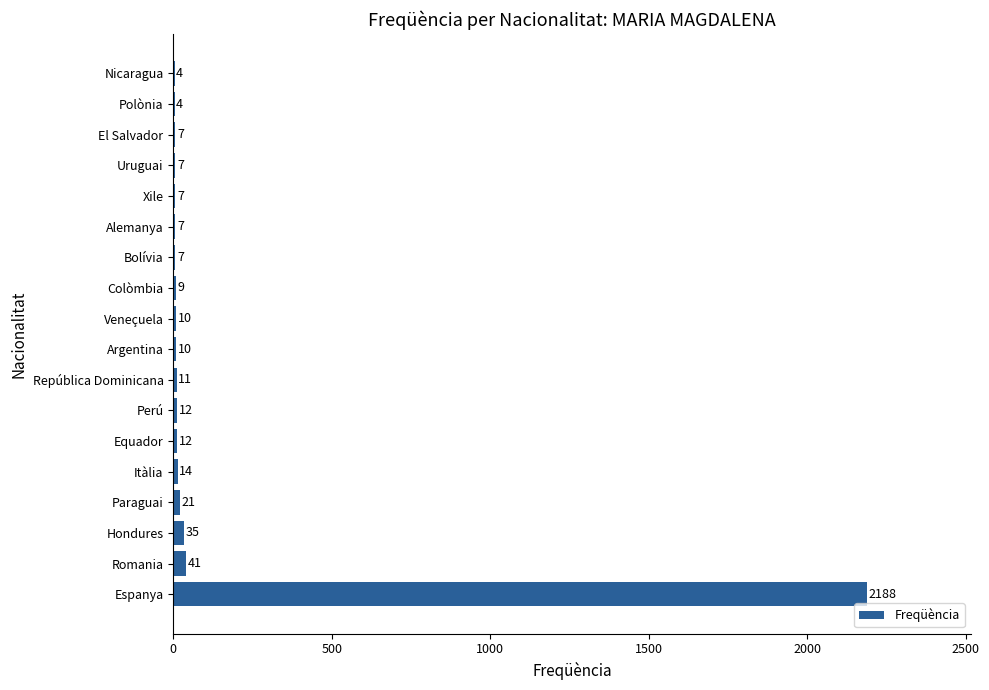

The value at Romania is 41. True or false?

True